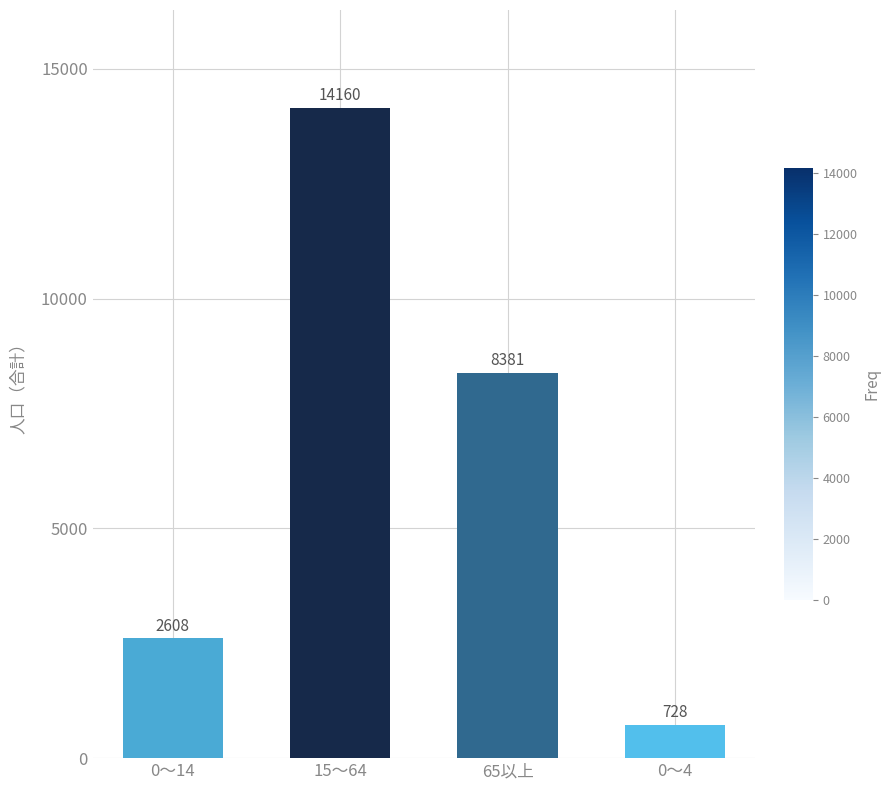

Count the values in the range 2608 to 14160.

3